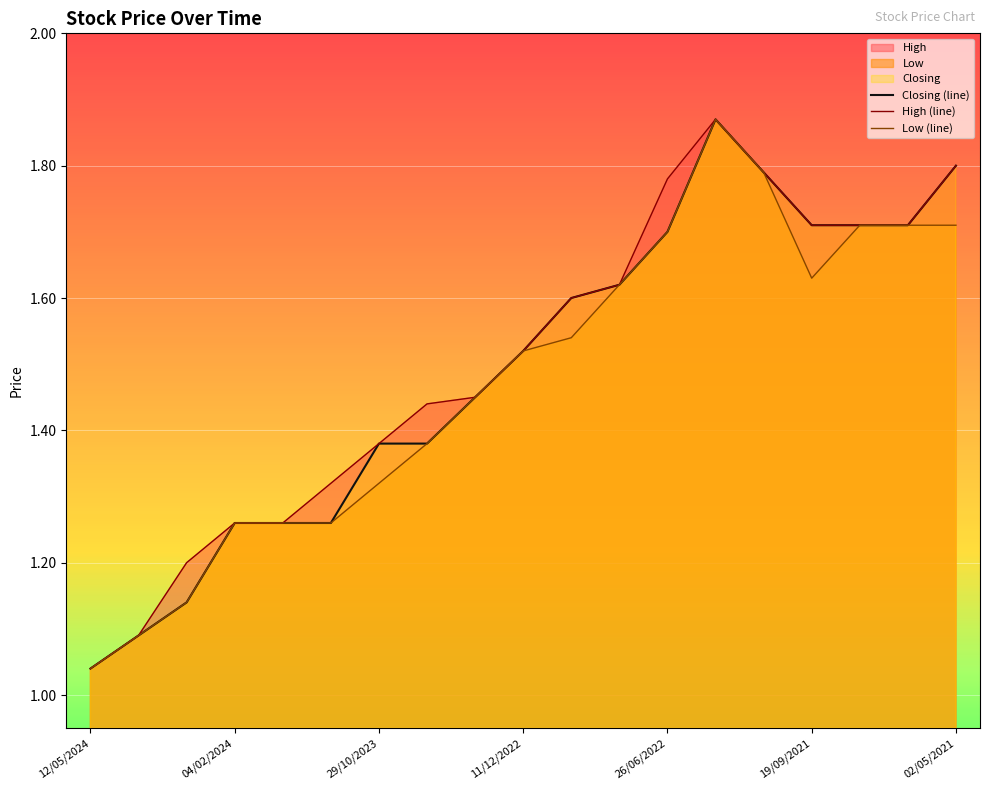

The value of Low (line) at 04/02/2024 is 0.3. True or false?

False